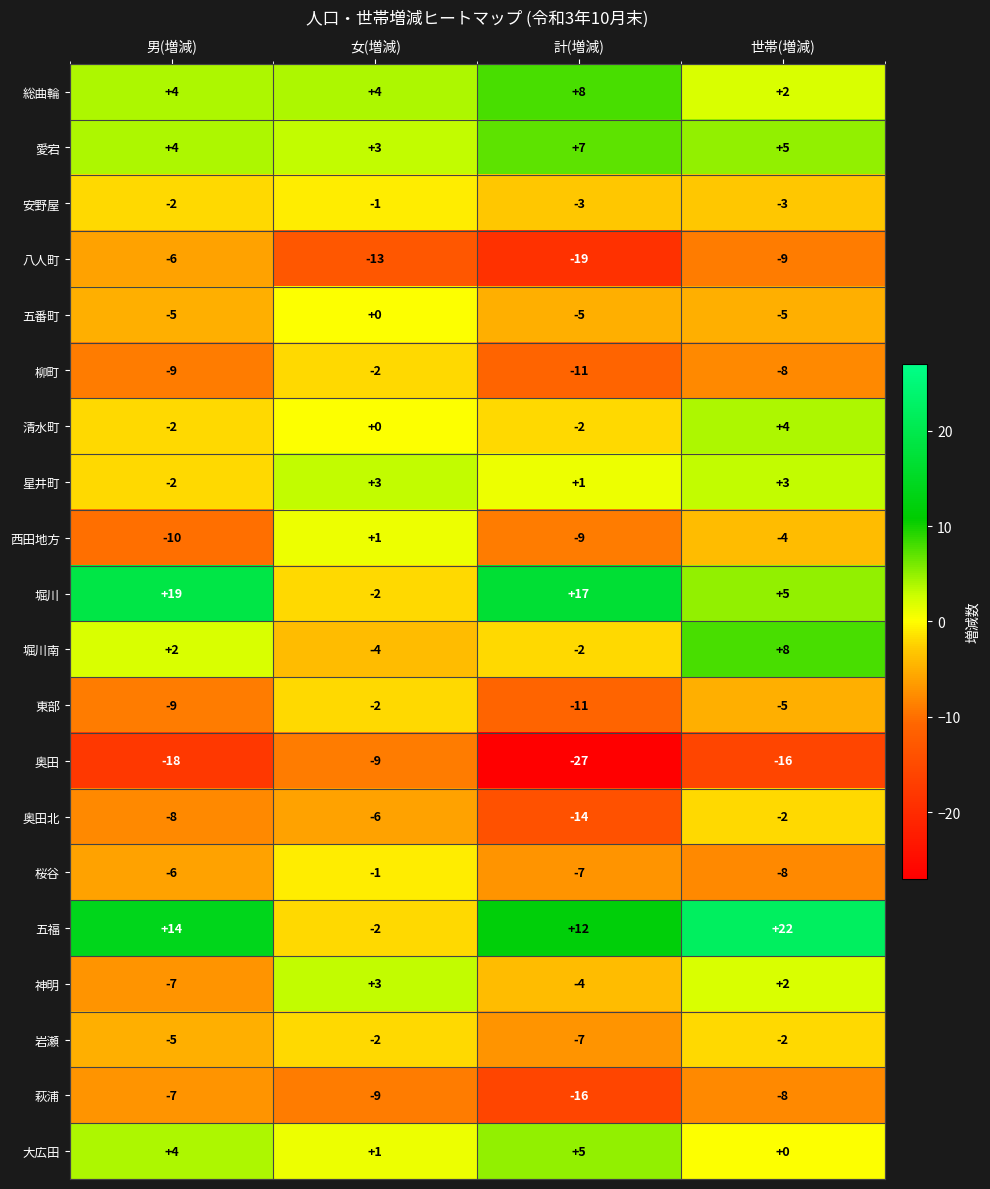

How many categories are shown in the chart?

4